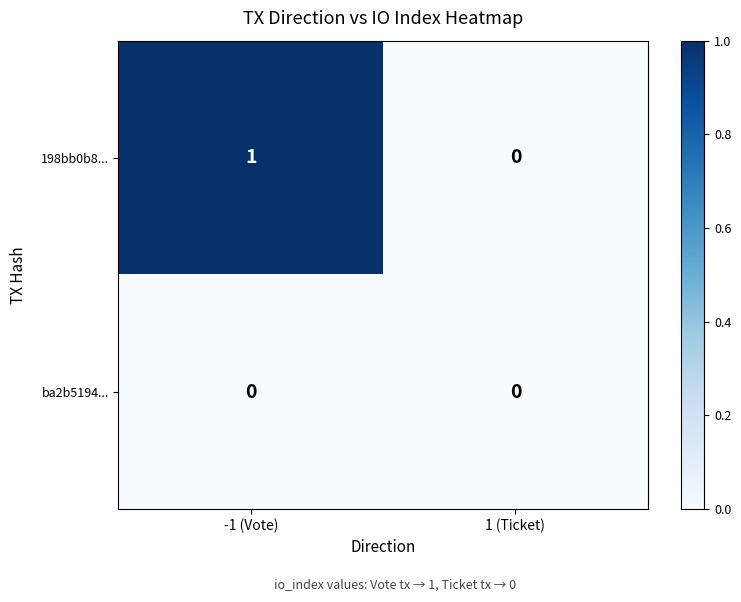

Reading right to left, what are all the values shown in this chart?

198bb0b8...: 0	1
ba2b5194...: 0	0